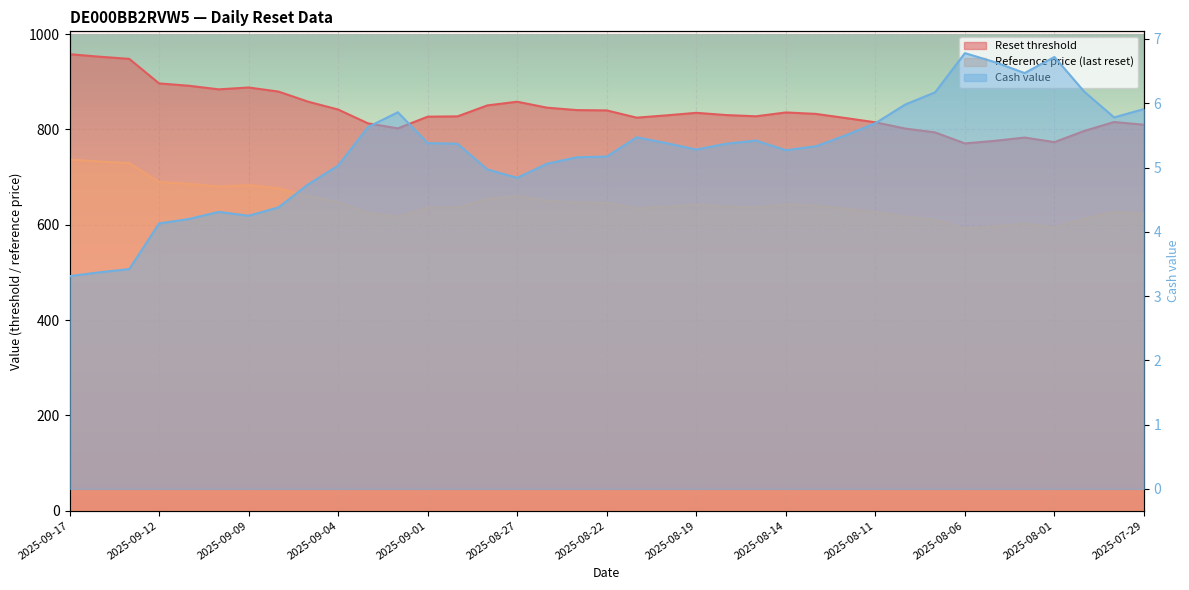

What is the difference between the maximum and second lowest values in the Reference price (last reset) series?

142.0